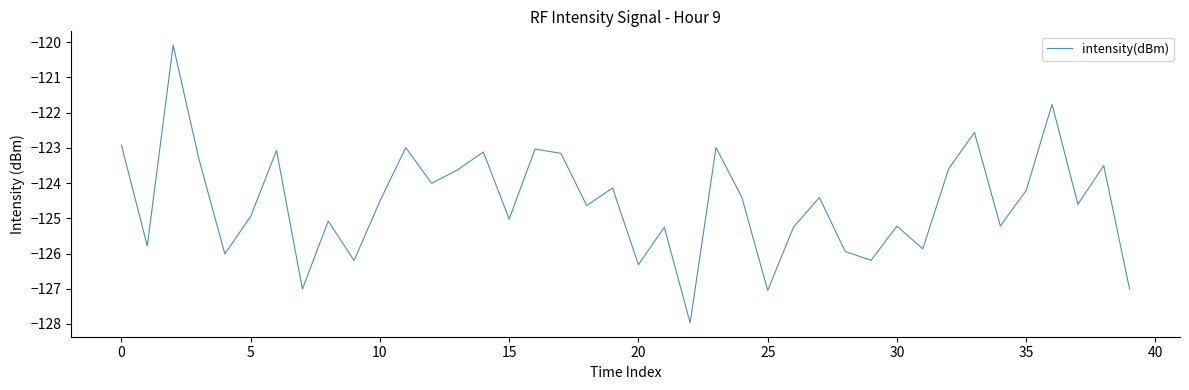

What is the greatest value displayed?

-120.1